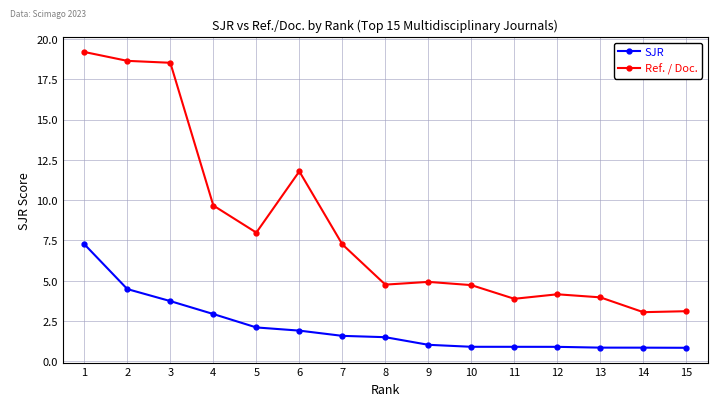

What is the spread (max minus min) of values at 15?

2.3